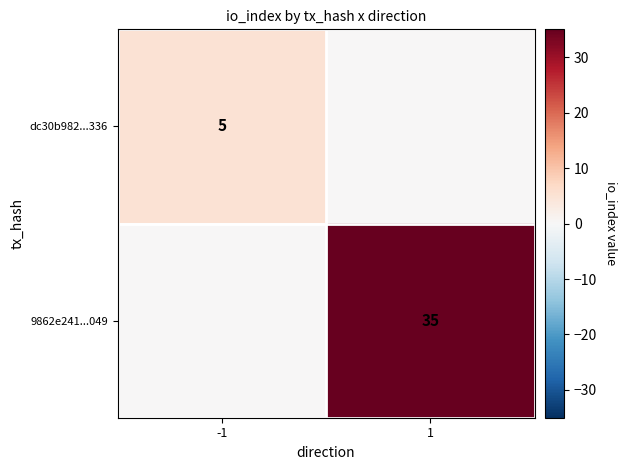

What is the maximum value shown in the chart?

35